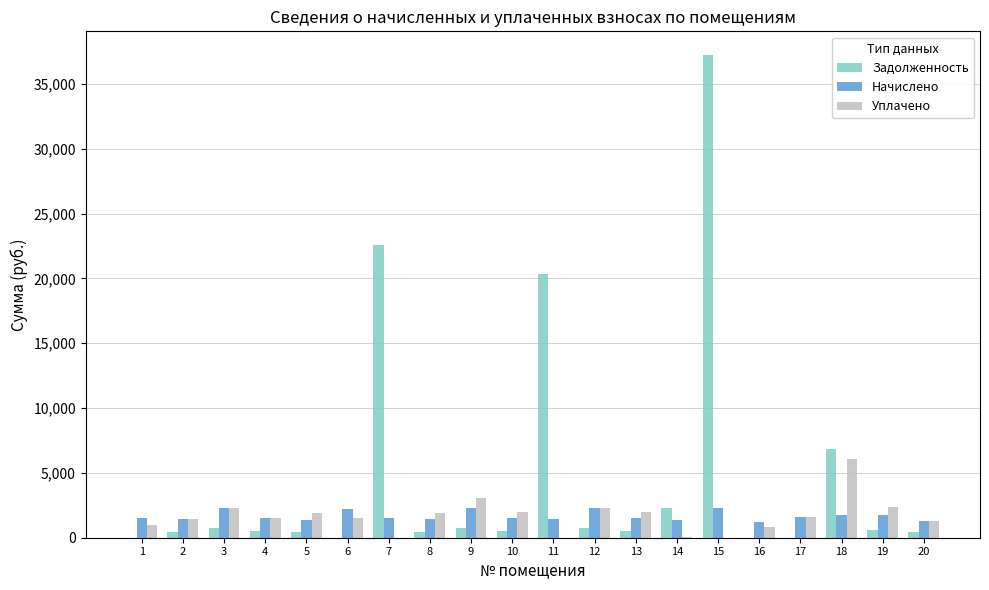

Which series changed the most between 2 and 18?

Задолженность